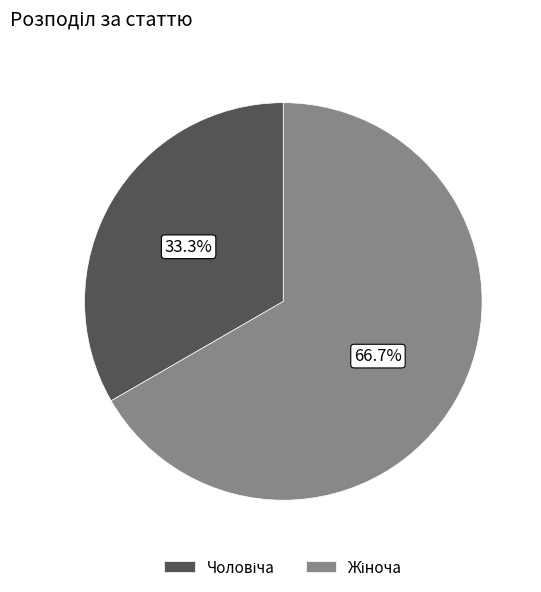

Does any single category account for the majority?

Yes